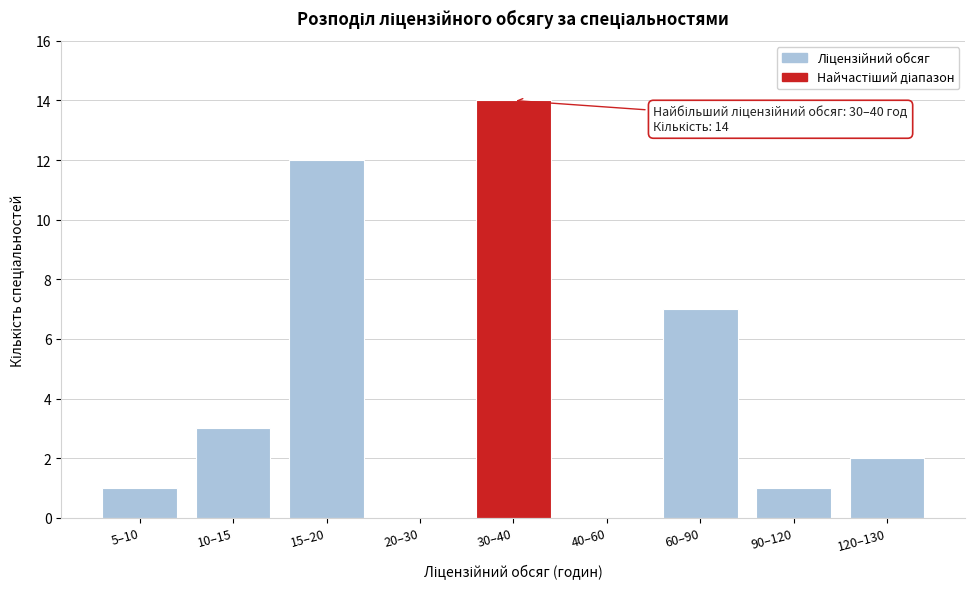

Reading left to right, what are all the values shown in this chart?

5–10=1	10–15=3	15–20=12	20–30=0	30–40=14	40–60=0	60–90=7	90–120=1	120–130=2